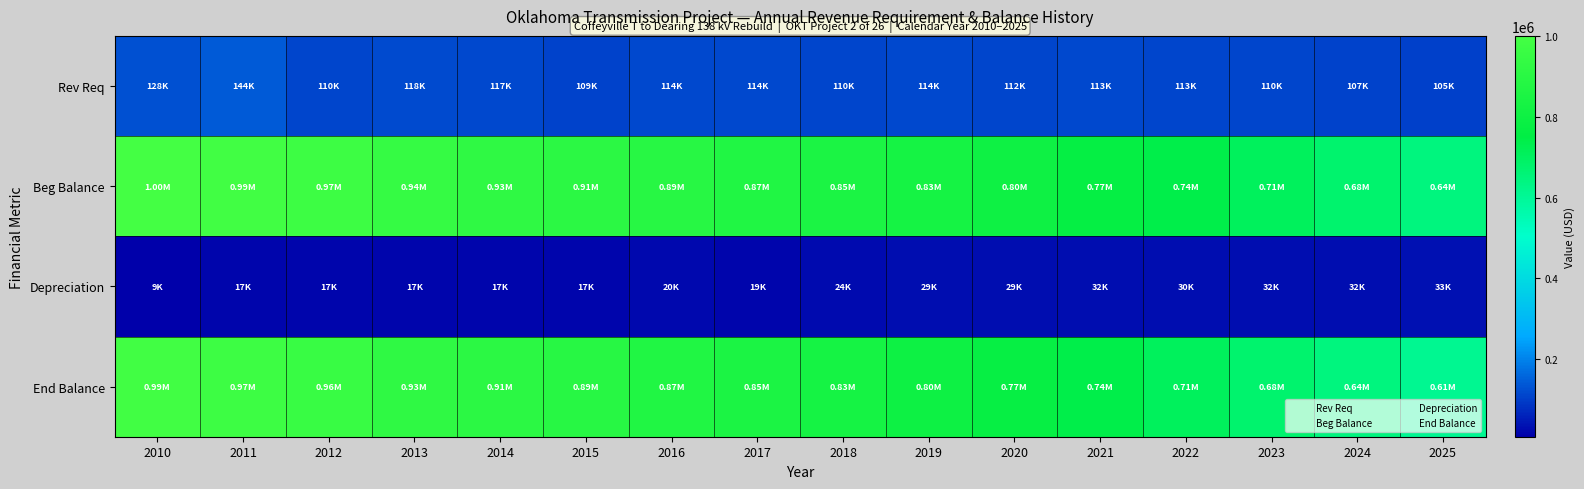

Between 2011 and 2017, which is larger?

2011